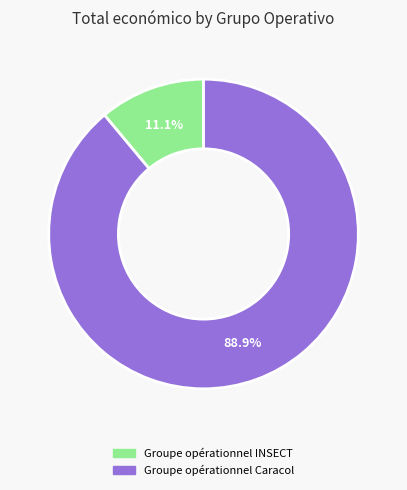

Which slice is the smallest?

Groupe opérationnel INSECT